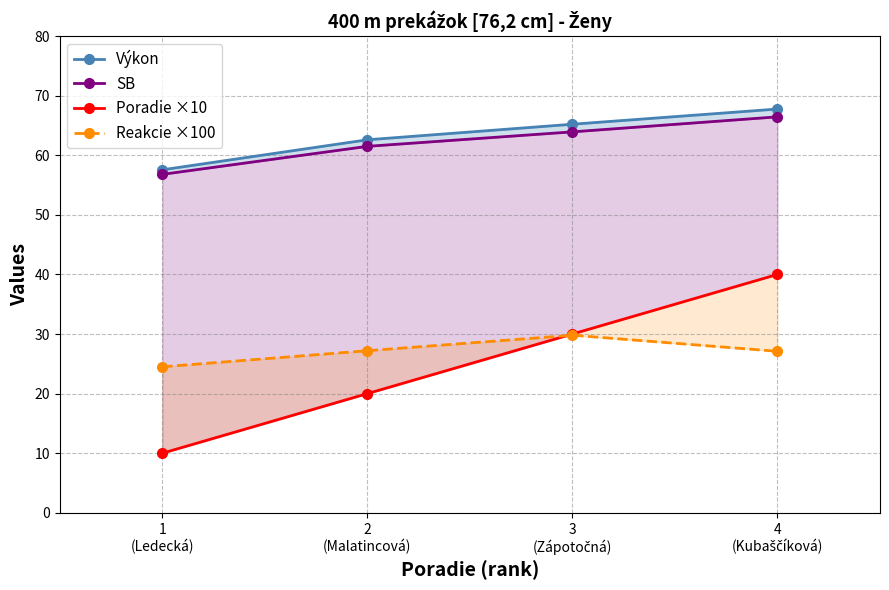

True or false: Reakcie ×100 and Poradie ×10 cross at least once.

True